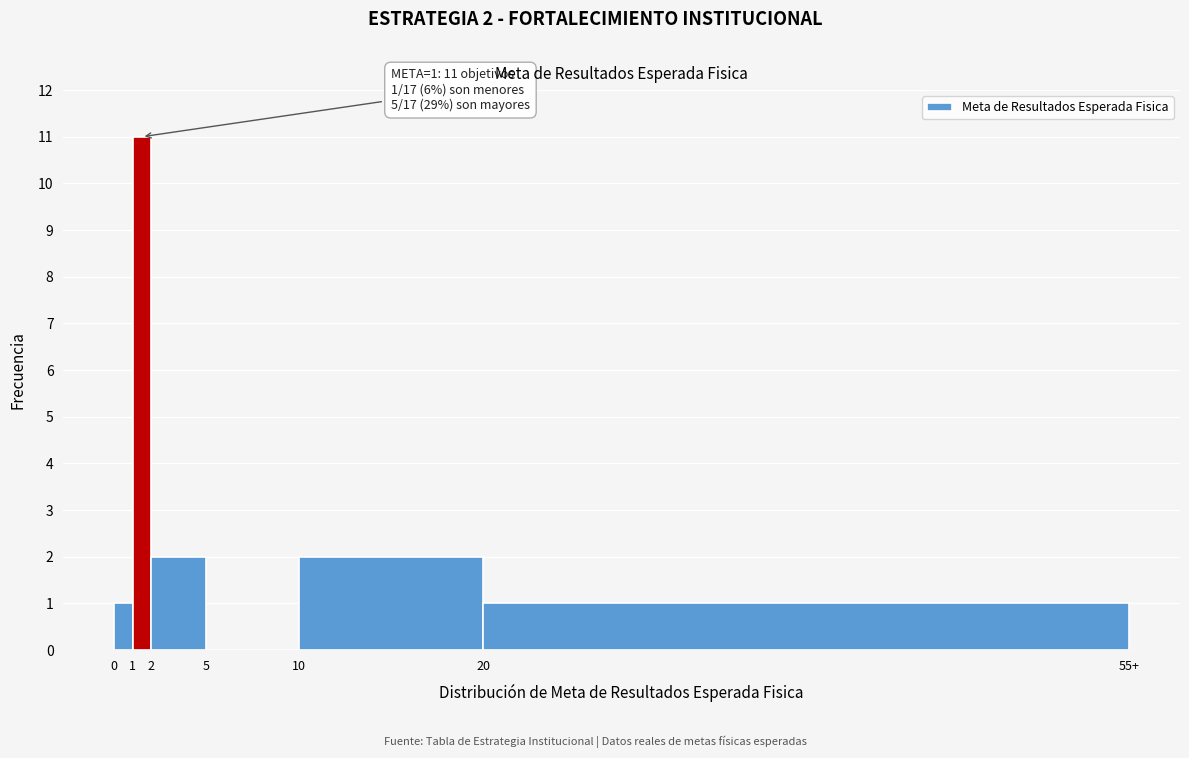

Reading left to right, what are all the values shown in this chart?

0=1	1=11	2=2	5=0	10=2	20=1